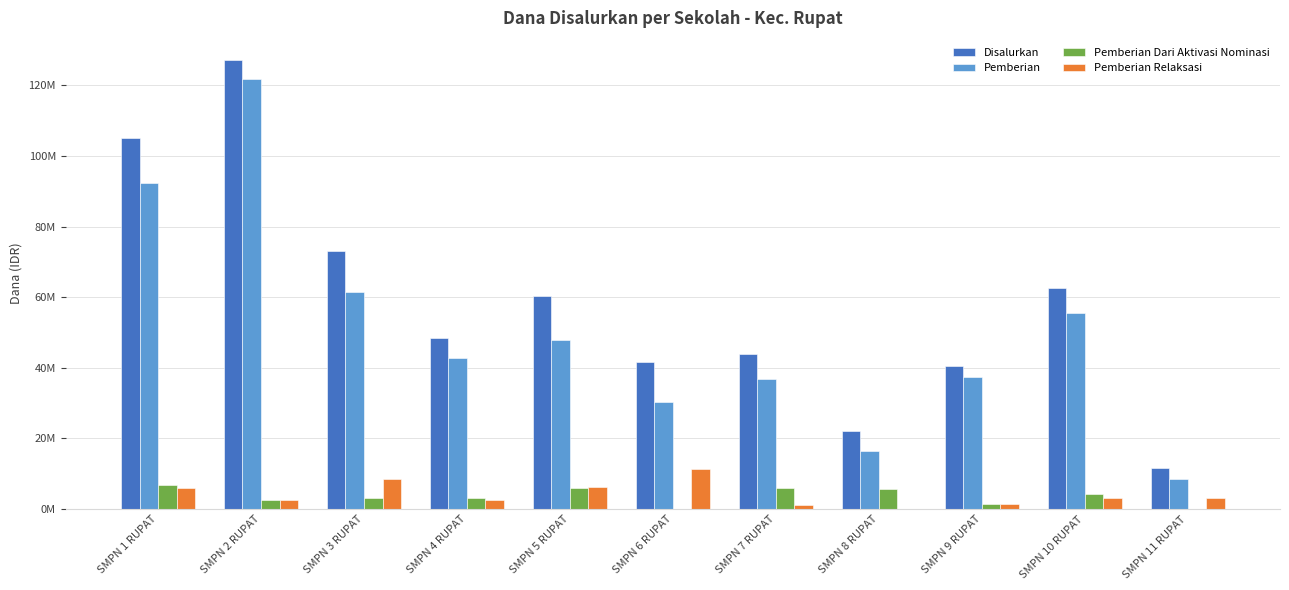

What is the difference between the highest and lowest values at SMPN 5 RUPAT?

54375000